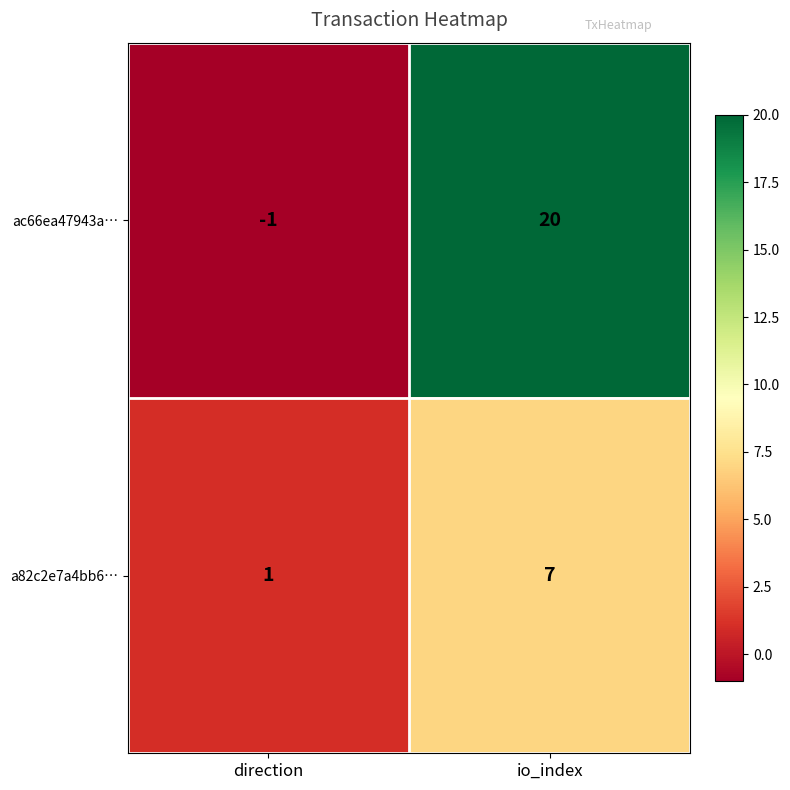

Between direction and io_index, which series saw the biggest shift?

ac66ea47943a…